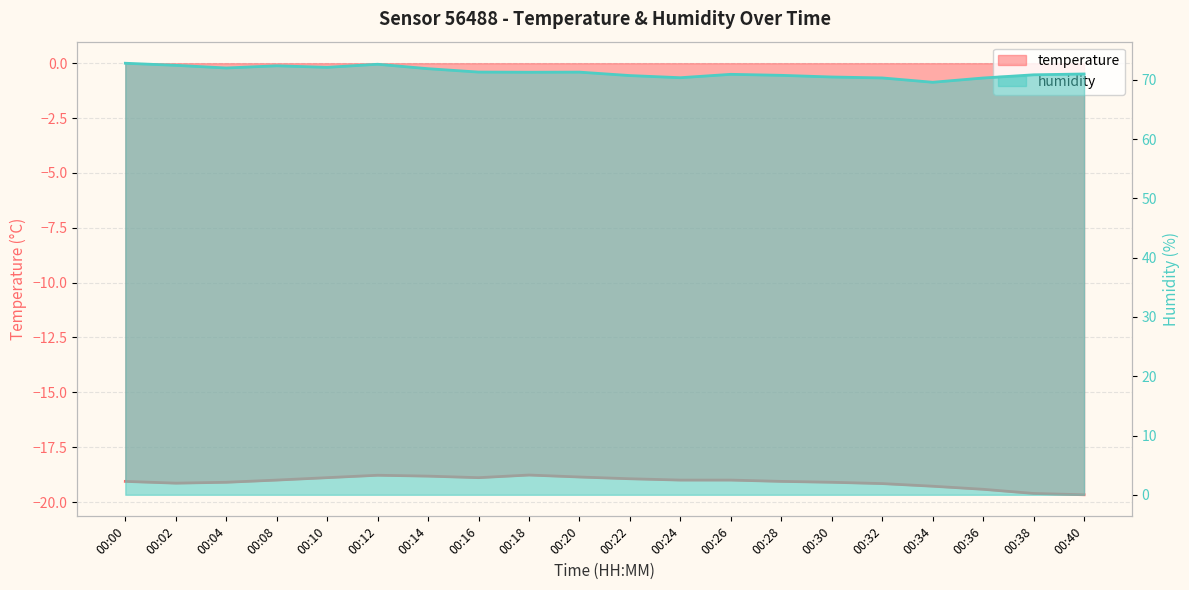

How many values in the humidity series are below 71?

9